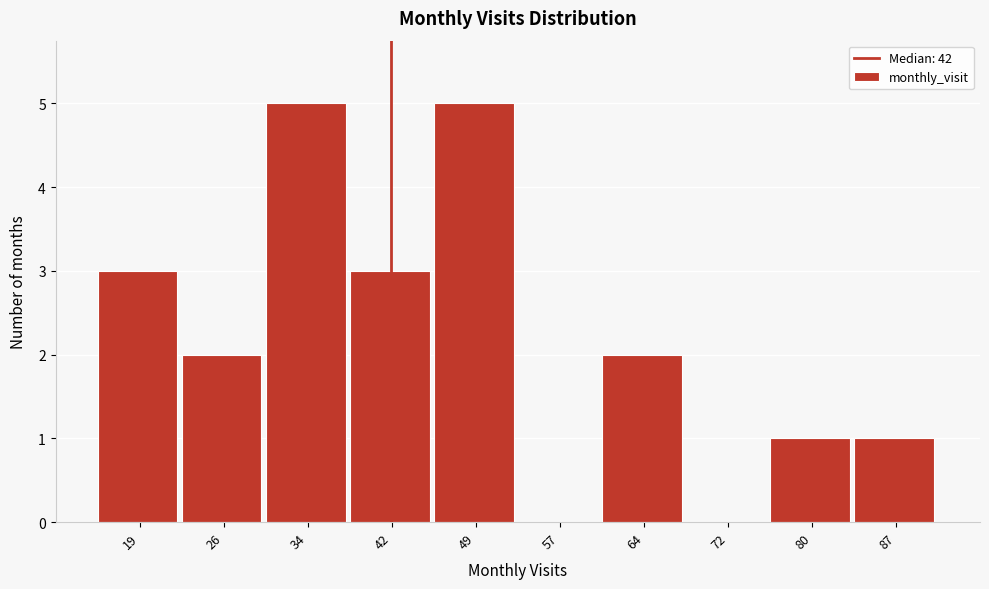

Reading left to right, list every bar in this chart as the range it spans on the x-axis followed by its height. Neither the bar edges nor the heights are printed on the chart, so give them approximately, as read against the axes.

15.0 to 22.6: 3
22.6 to 30.2: 2
30.2 to 37.8: 5
37.8 to 45.4: 3
45.4 to 53.0: 5
53.0 to 60.6: 0
60.6 to 68.2: 2
68.2 to 75.8: 0
75.8 to 83.4: 1
83.4 to 91.0: 1